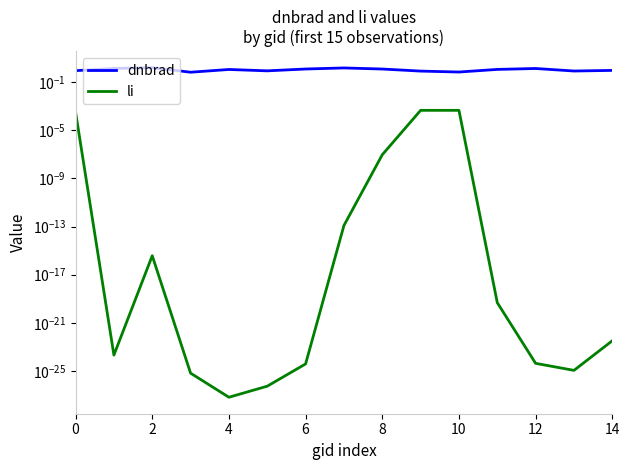

The value of dnbrad at 2 is 1.4. True or false?

True